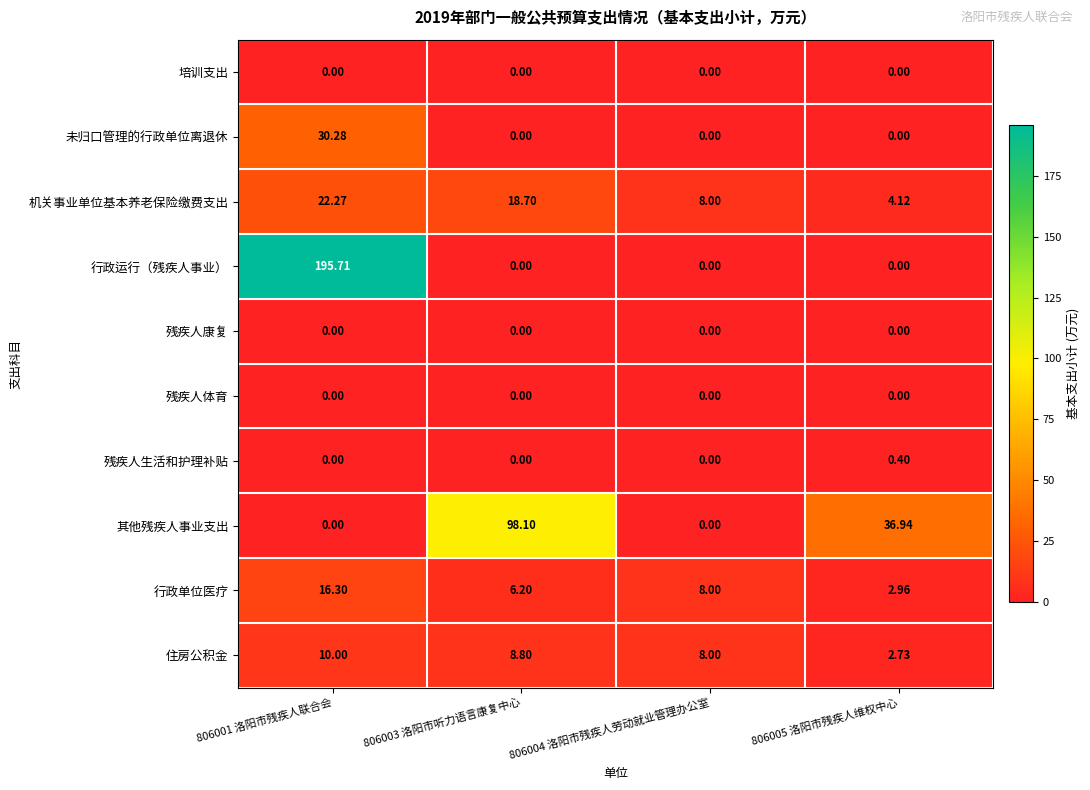

Is the value of 残疾人生活和护理补贴 at 806005 洛阳市残疾人维权中心 greater than the value of 培训支出 at 806005 洛阳市残疾人维权中心?

Yes